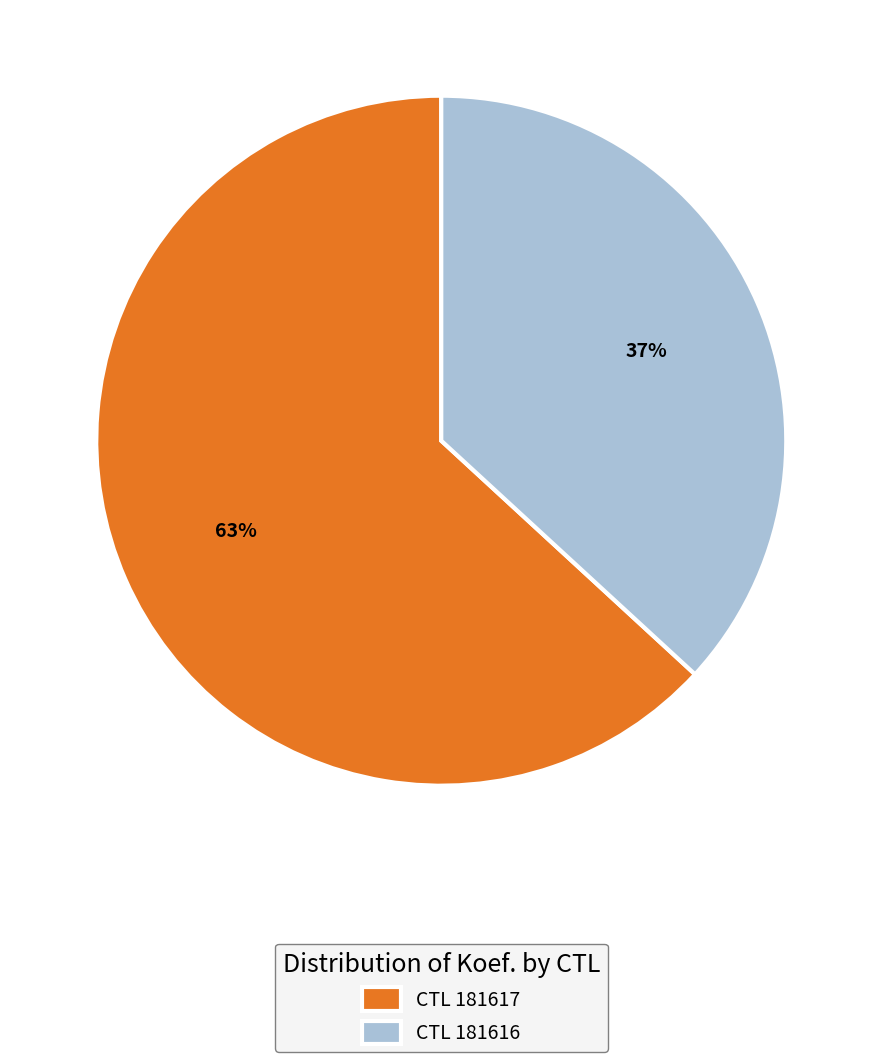

Between CTL 181616 and CTL 181617, which is larger?

CTL 181617